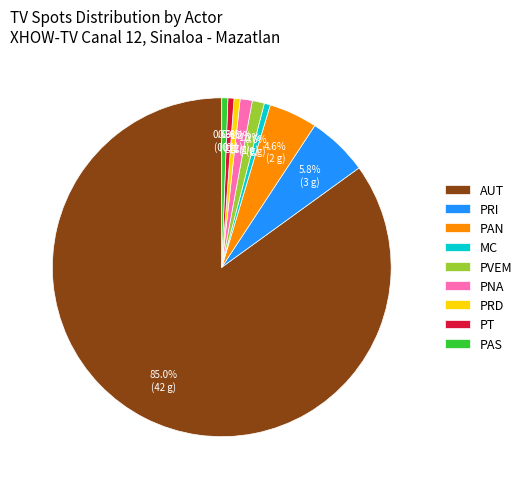

Which category has the biggest portion of the pie?

AUT